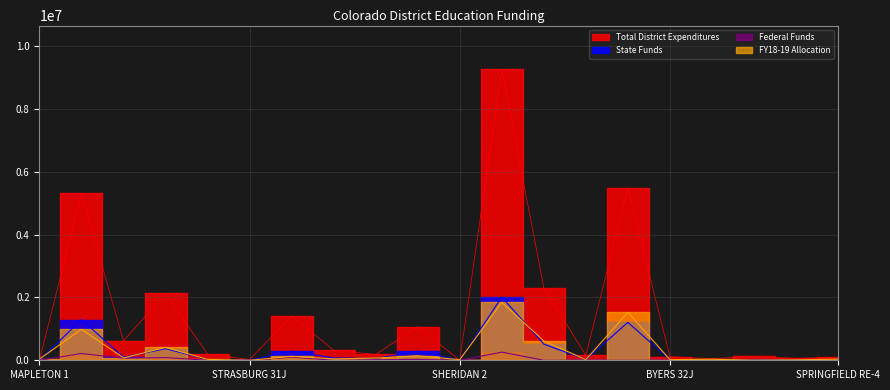

How many interior local peaks does the Total District Expenditures series have?

7